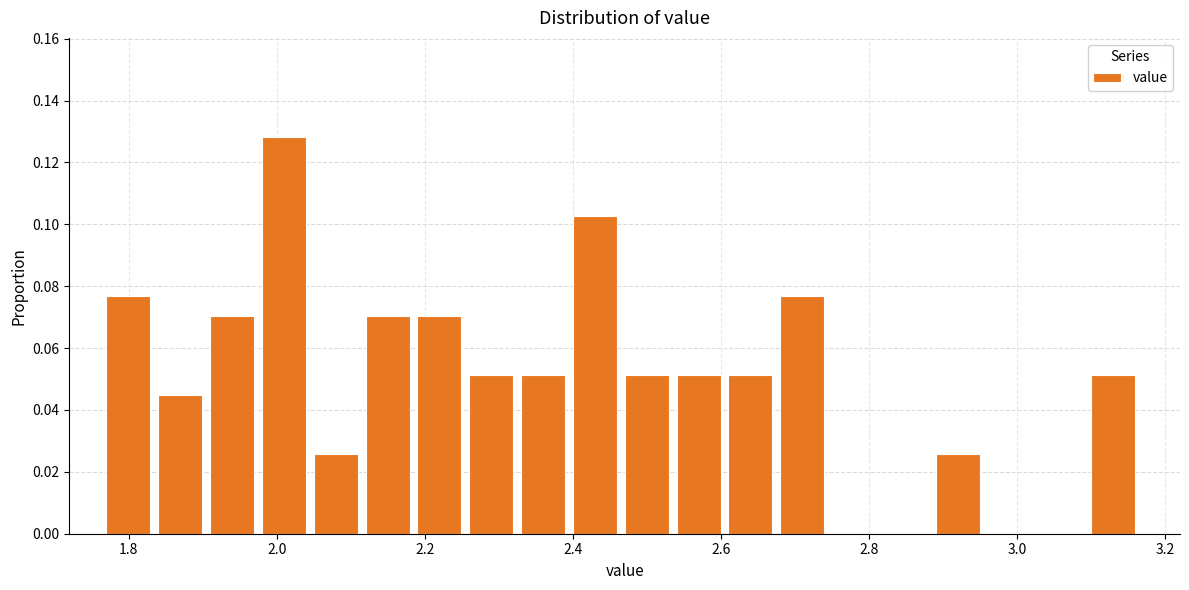

Around what value on the x-axis is the tallest bar? Give the approximate position of its centre, as read against the axis.

2.00